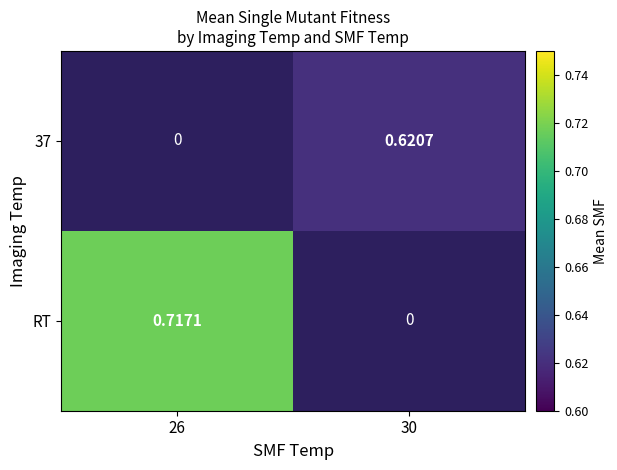

Which series has the largest total across all categories?

RT